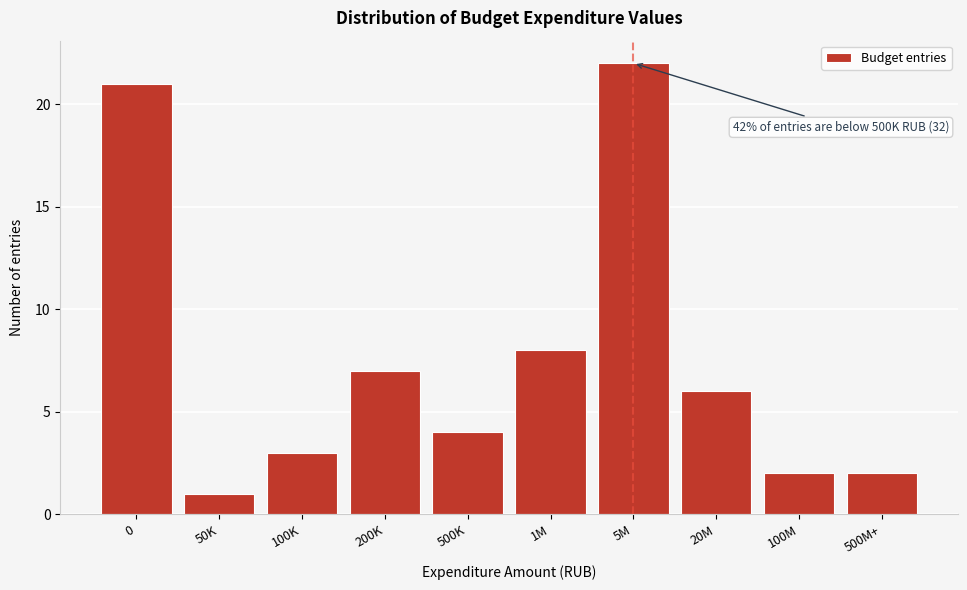

Reading right to left, transcribe all the data shown in this chart.

500M+=2	100M=2	20M=6	5M=22	1M=8	500K=4	200K=7	100K=3	50K=1	0=21